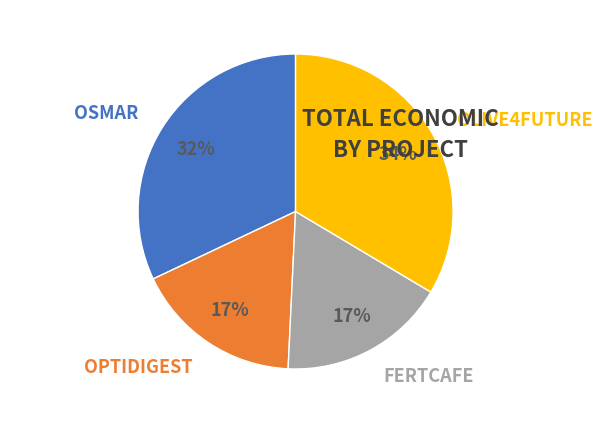

Is the sum of OLIVE4FUTURE and OPTIDIGEST greater than half?

Yes